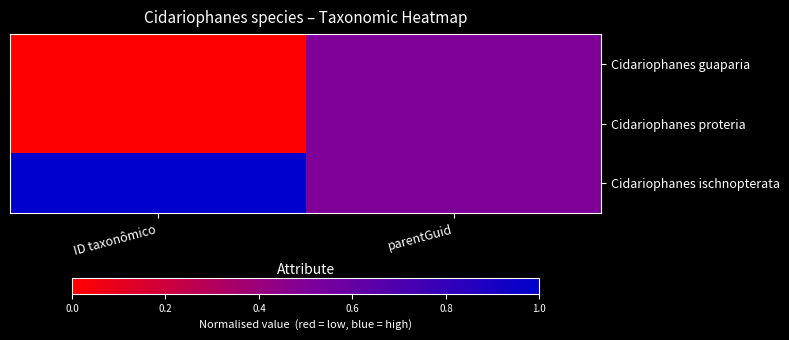

Reading right to left, list all the values displayed in this chart.

Cidariophanes guaparia: parentGuid=0.5	ID taxonômico=0.0
Cidariophanes proteria: parentGuid=0.5	ID taxonômico=0.0
Cidariophanes ischnopterata: parentGuid=0.5	ID taxonômico=1.0